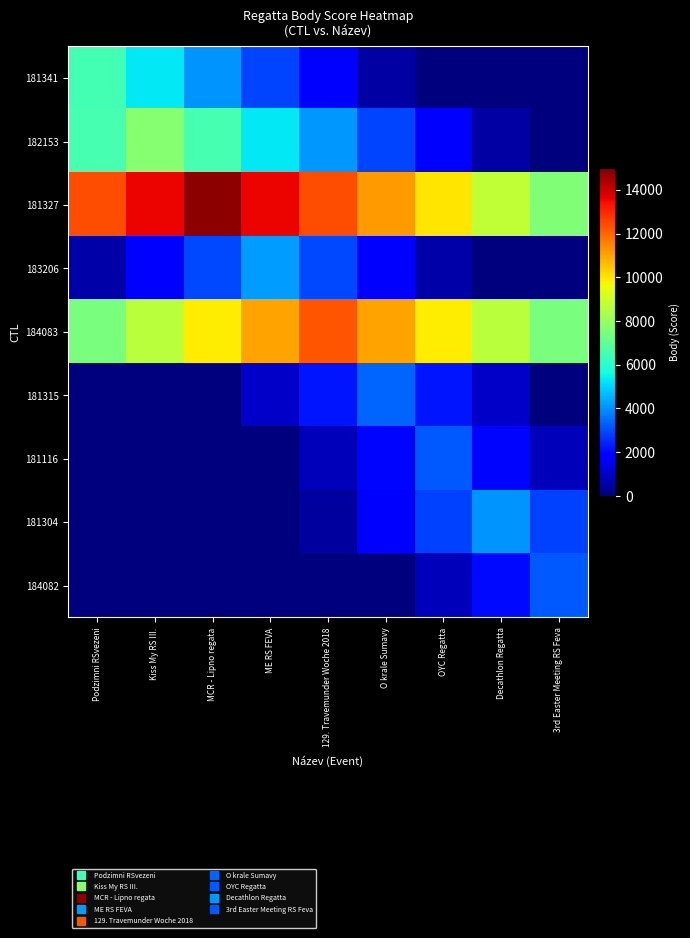

What is the difference between the highest and lowest values at ME RS FEVA?

13576